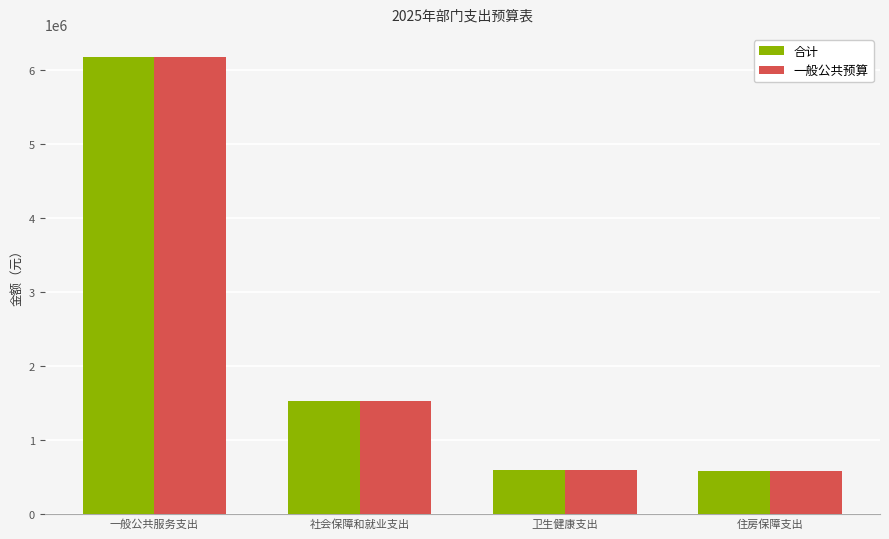

What is the minimum value for 一般公共预算?

580757.8